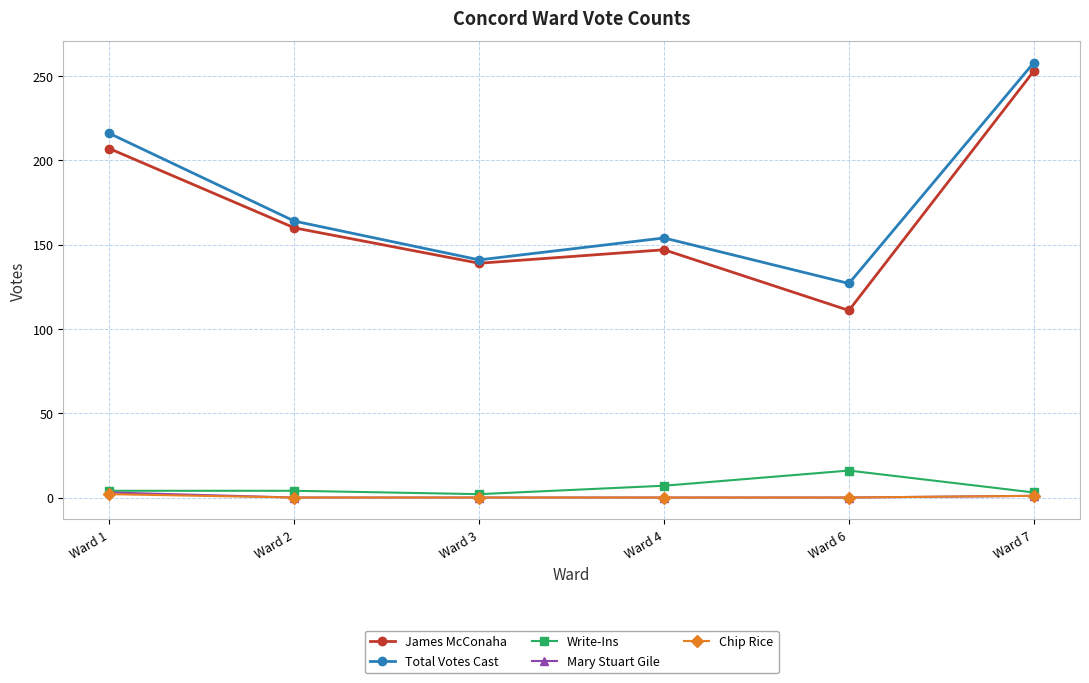

At which category does James McConaha reach its first local peak?

Ward 4